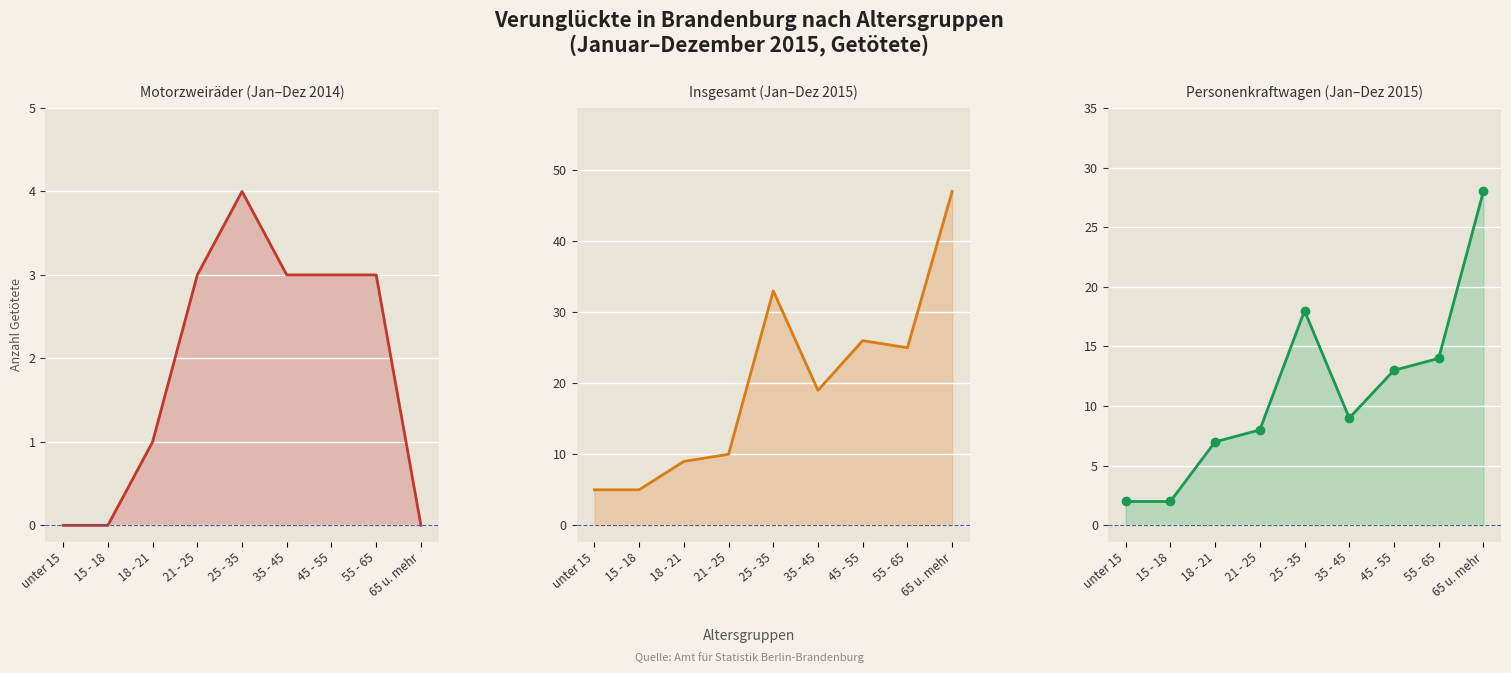

Between unter 15 and 18 - 21, which series saw the biggest shift?

Personenkraftwagen Jan-Dez 2015 line